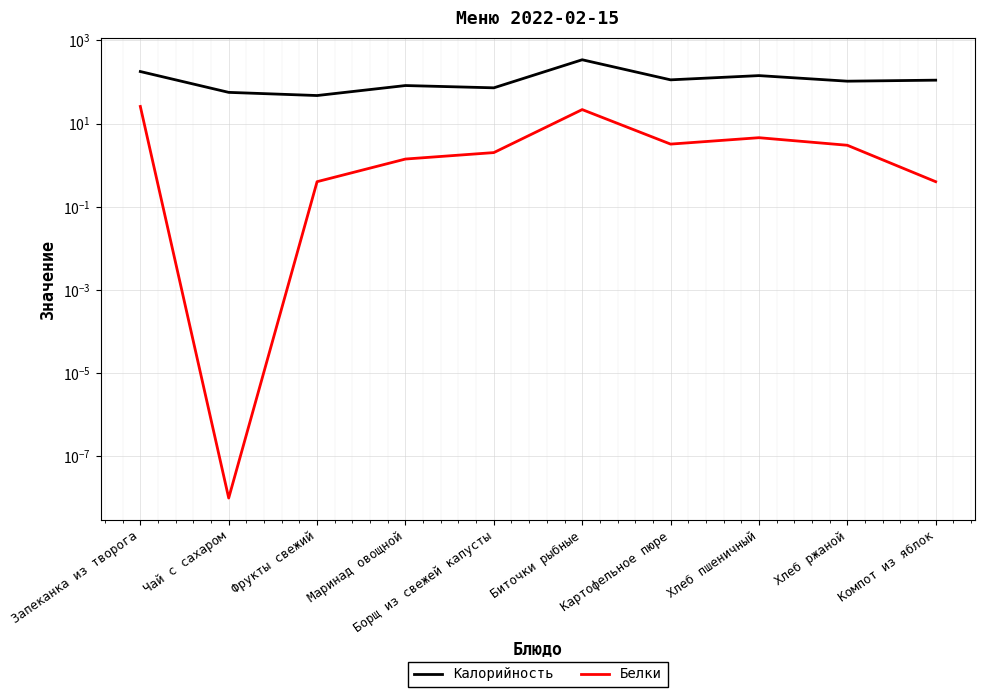

What is the minimum value for Калорийность?

47.0